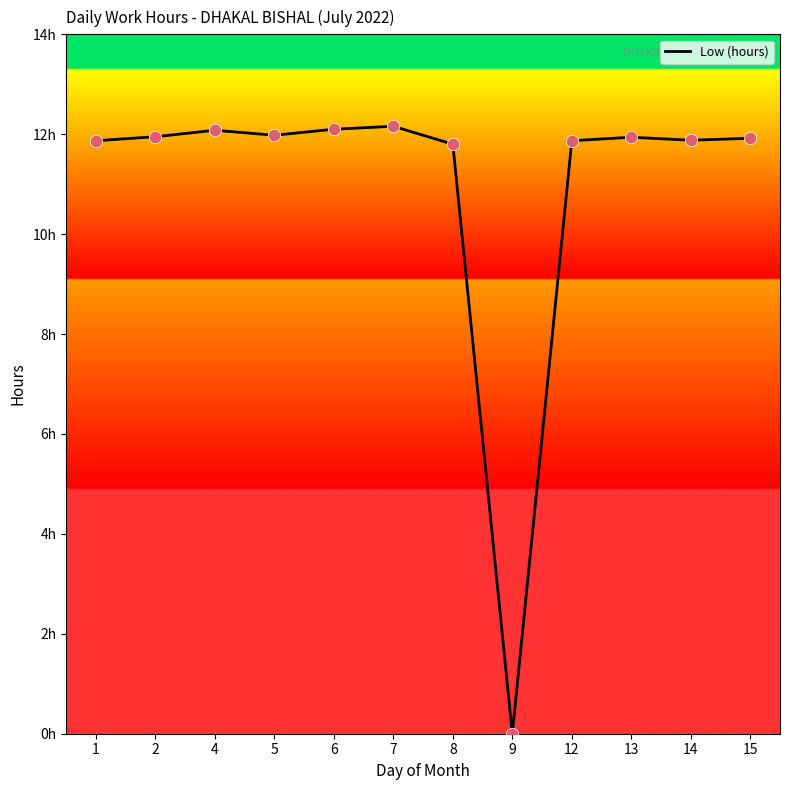

Which has a higher value, 12 or 8?

12